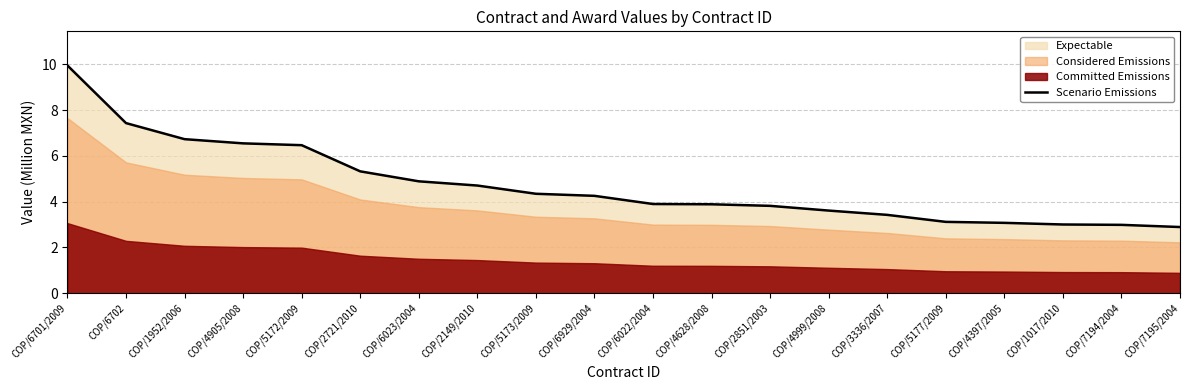

Rank the categories by value from highest to lowest.

COP/6701/2009, COP/6702, COP/1952/2006, COP/4905/2008, COP/5172/2009, COP/2721/2010, COP/6023/2004, COP/2149/2010, COP/5173/2009, COP/6929/2004, COP/6022/2004, COP/4628/2008, COP/2851/2003, COP/4999/2008, COP/3336/2007, COP/5177/2009, COP/4397/2005, COP/1017/2010, COP/7194/2004, COP/7195/2004